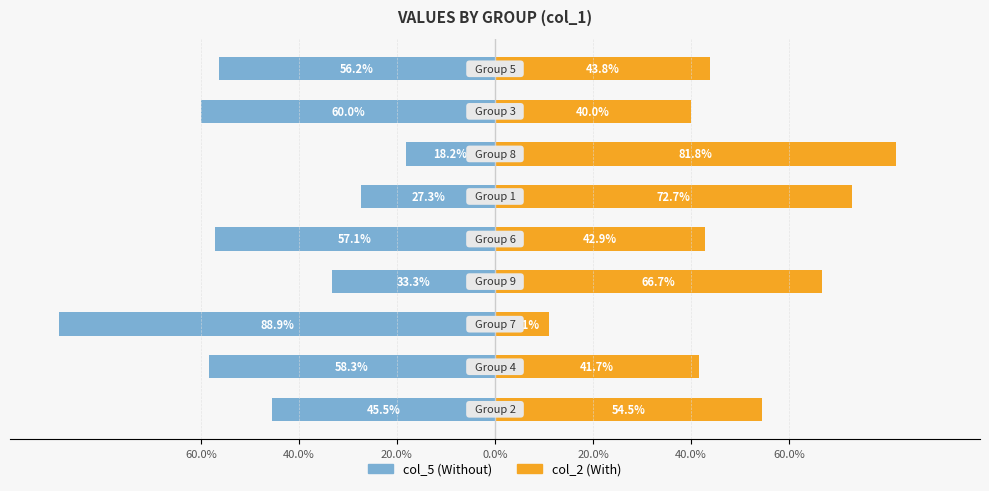

What is the difference between the maximum and minimum values in the col_5 (left) series?

70.7